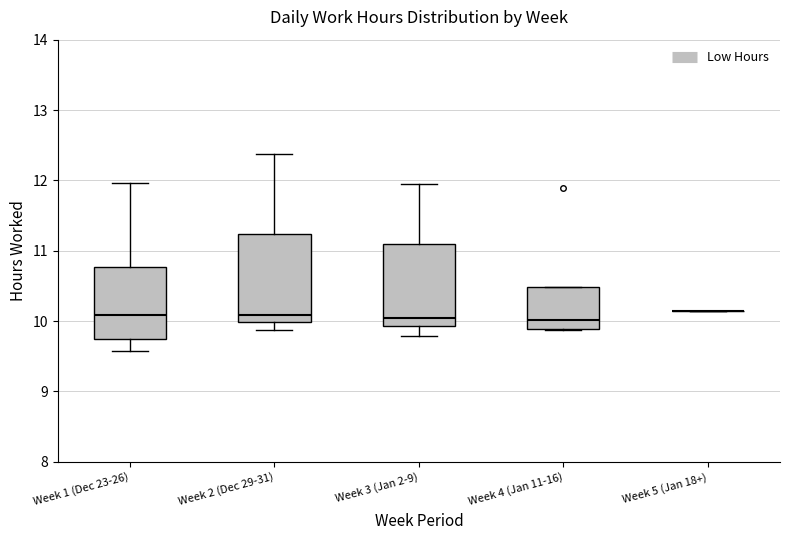

Reading left to right, transcribe this box plot: for each box, give where its median line is, the range the box spans, and where its two whiskers end, as read against the y-axis. The values are not printed on the chart, so give them approximately, as read against the axis.

Week 1 (Dec 23-26): median 10.1, box 9.7 to 10.8, whiskers 9.6 to 12.0
Week 2 (Dec 29-31): median 10.1, box 10.0 to 11.2, whiskers 9.9 to 12.4
Week 3 (Jan 2-9): median 10.1, box 9.9 to 11.1, whiskers 9.8 to 12.0
Week 4 (Jan 11-16): median 10.0, box 9.9 to 10.5, whiskers 9.9 to 10.5
Week 5 (Jan 18+): box collapsed to a line at 10.1, whiskers 10.1 to 10.1